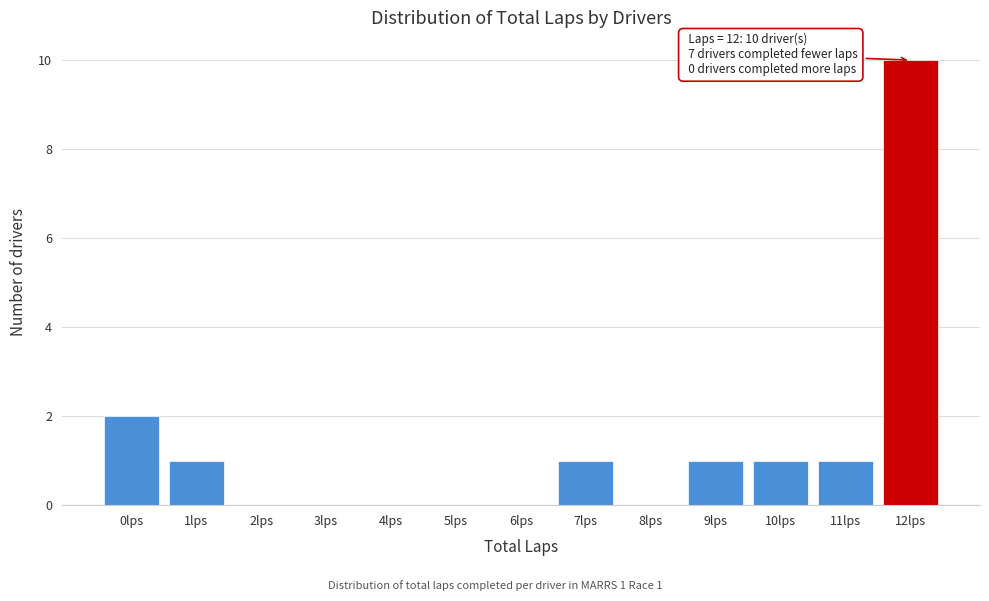

Which range on the x-axis has the tallest bar?

11.5 to 12.5